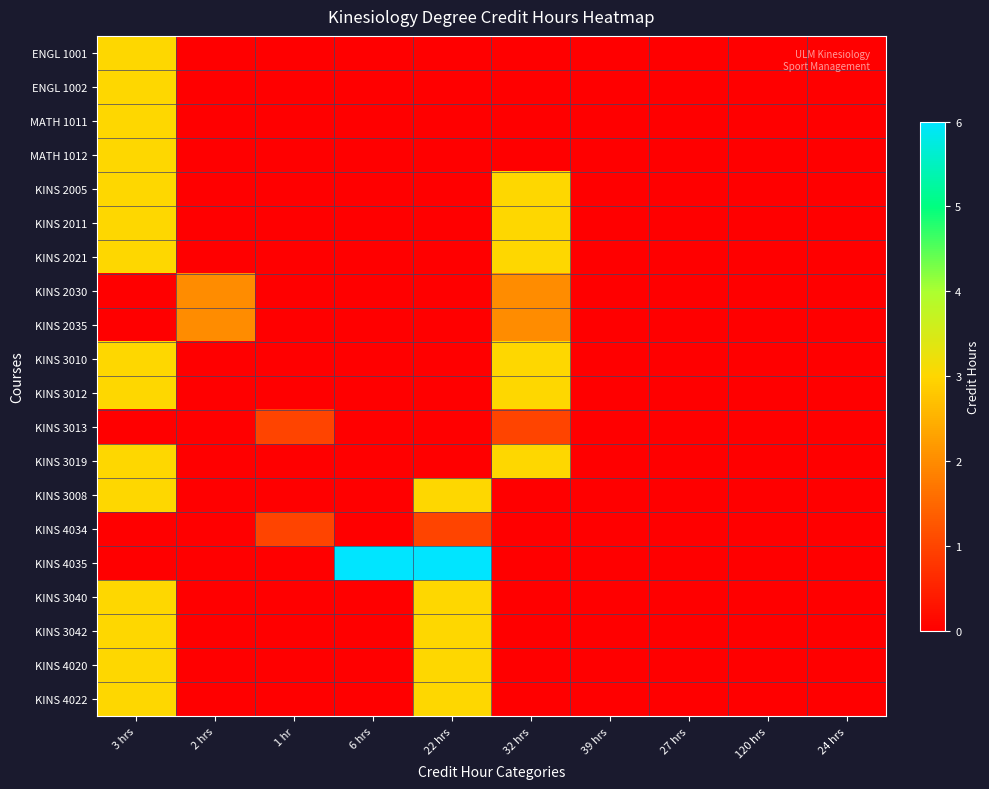

Reading left to right, list all the values displayed in this chart.

ENGL 1001: 3 hrs=3	2 hrs=0	1 hr=0	6 hrs=0	22 hrs=0	32 hrs=0	39 hrs=0	27 hrs=0	120 hrs=0	24 hrs=0
ENGL 1002: 3 hrs=3	2 hrs=0	1 hr=0	6 hrs=0	22 hrs=0	32 hrs=0	39 hrs=0	27 hrs=0	120 hrs=0	24 hrs=0
MATH 1011: 3 hrs=3	2 hrs=0	1 hr=0	6 hrs=0	22 hrs=0	32 hrs=0	39 hrs=0	27 hrs=0	120 hrs=0	24 hrs=0
MATH 1012: 3 hrs=3	2 hrs=0	1 hr=0	6 hrs=0	22 hrs=0	32 hrs=0	39 hrs=0	27 hrs=0	120 hrs=0	24 hrs=0
KINS 2005: 3 hrs=3	2 hrs=0	1 hr=0	6 hrs=0	22 hrs=0	32 hrs=3	39 hrs=0	27 hrs=0	120 hrs=0	24 hrs=0
KINS 2011: 3 hrs=3	2 hrs=0	1 hr=0	6 hrs=0	22 hrs=0	32 hrs=3	39 hrs=0	27 hrs=0	120 hrs=0	24 hrs=0
KINS 2021: 3 hrs=3	2 hrs=0	1 hr=0	6 hrs=0	22 hrs=0	32 hrs=3	39 hrs=0	27 hrs=0	120 hrs=0	24 hrs=0
KINS 2030: 3 hrs=0	2 hrs=2	1 hr=0	6 hrs=0	22 hrs=0	32 hrs=2	39 hrs=0	27 hrs=0	120 hrs=0	24 hrs=0
KINS 2035: 3 hrs=0	2 hrs=2	1 hr=0	6 hrs=0	22 hrs=0	32 hrs=2	39 hrs=0	27 hrs=0	120 hrs=0	24 hrs=0
KINS 3010: 3 hrs=3	2 hrs=0	1 hr=0	6 hrs=0	22 hrs=0	32 hrs=3	39 hrs=0	27 hrs=0	120 hrs=0	24 hrs=0
KINS 3012: 3 hrs=3	2 hrs=0	1 hr=0	6 hrs=0	22 hrs=0	32 hrs=3	39 hrs=0	27 hrs=0	120 hrs=0	24 hrs=0
KINS 3013: 3 hrs=0	2 hrs=0	1 hr=1	6 hrs=0	22 hrs=0	32 hrs=1	39 hrs=0	27 hrs=0	120 hrs=0	24 hrs=0
KINS 3019: 3 hrs=3	2 hrs=0	1 hr=0	6 hrs=0	22 hrs=0	32 hrs=3	39 hrs=0	27 hrs=0	120 hrs=0	24 hrs=0
KINS 3008: 3 hrs=3	2 hrs=0	1 hr=0	6 hrs=0	22 hrs=3	32 hrs=0	39 hrs=0	27 hrs=0	120 hrs=0	24 hrs=0
KINS 4034: 3 hrs=0	2 hrs=0	1 hr=1	6 hrs=0	22 hrs=1	32 hrs=0	39 hrs=0	27 hrs=0	120 hrs=0	24 hrs=0
KINS 4035: 3 hrs=0	2 hrs=0	1 hr=0	6 hrs=6	22 hrs=6	32 hrs=0	39 hrs=0	27 hrs=0	120 hrs=0	24 hrs=0
KINS 3040: 3 hrs=3	2 hrs=0	1 hr=0	6 hrs=0	22 hrs=3	32 hrs=0	39 hrs=0	27 hrs=0	120 hrs=0	24 hrs=0
KINS 3042: 3 hrs=3	2 hrs=0	1 hr=0	6 hrs=0	22 hrs=3	32 hrs=0	39 hrs=0	27 hrs=0	120 hrs=0	24 hrs=0
KINS 4020: 3 hrs=3	2 hrs=0	1 hr=0	6 hrs=0	22 hrs=3	32 hrs=0	39 hrs=0	27 hrs=0	120 hrs=0	24 hrs=0
KINS 4022: 3 hrs=3	2 hrs=0	1 hr=0	6 hrs=0	22 hrs=3	32 hrs=0	39 hrs=0	27 hrs=0	120 hrs=0	24 hrs=0